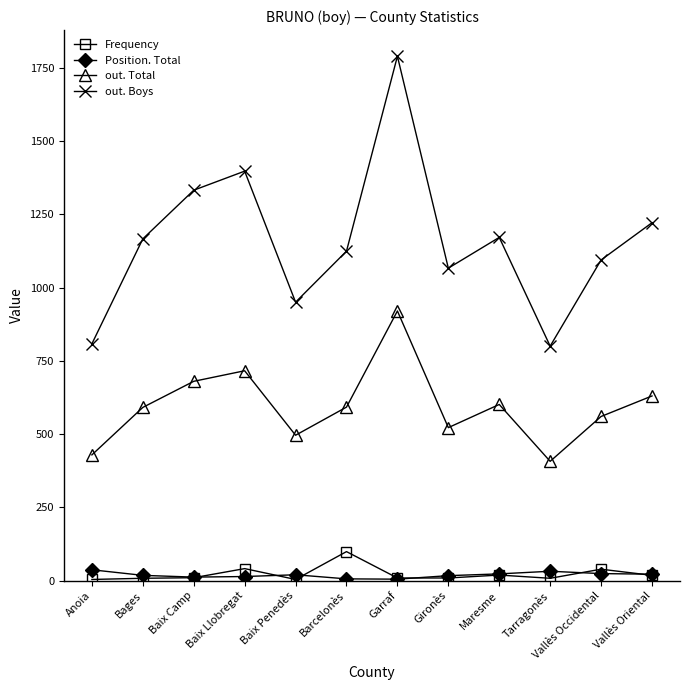

What value does the out. Total series have at Vallès Occidental, to the nearest 10?

560